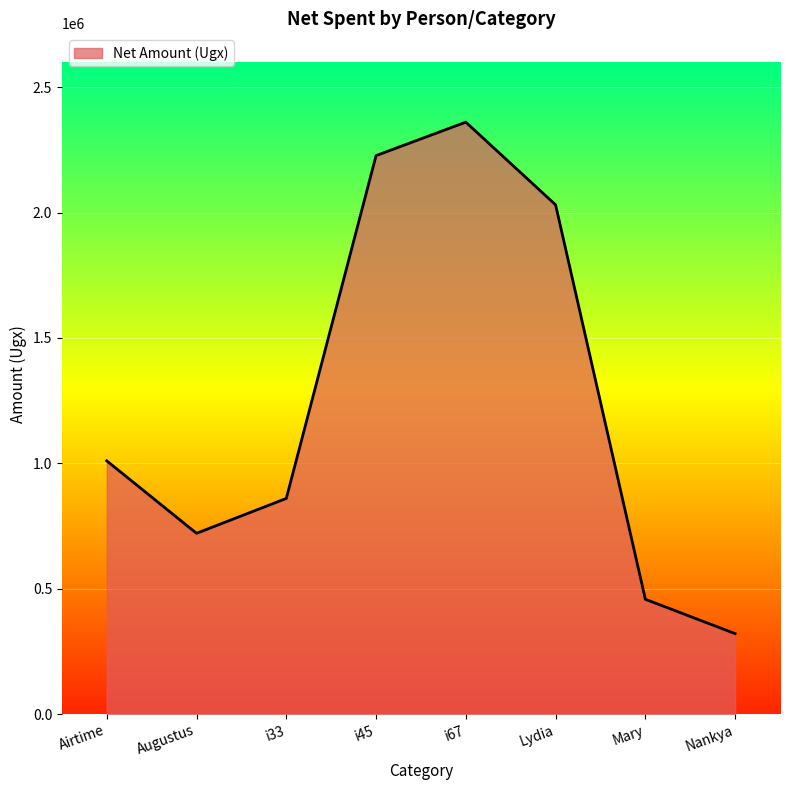

Approximately how many times larger is the value at i67 compared to Augustus?

3.3